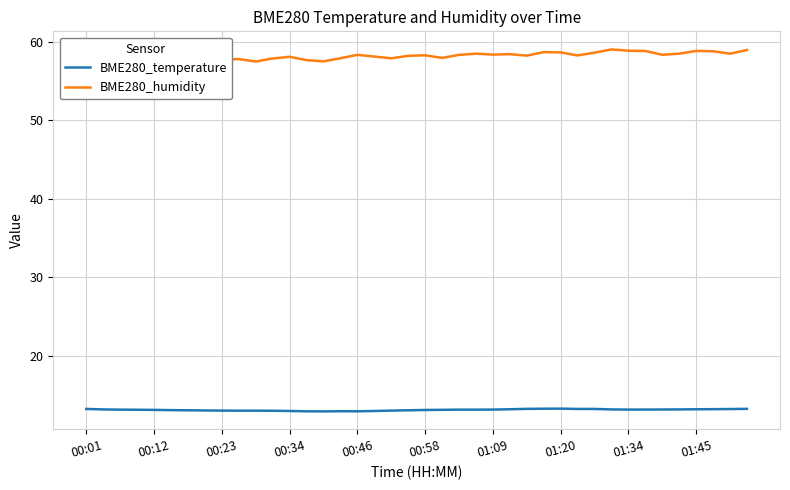

At how many categories does at least one series exceed 18?

40